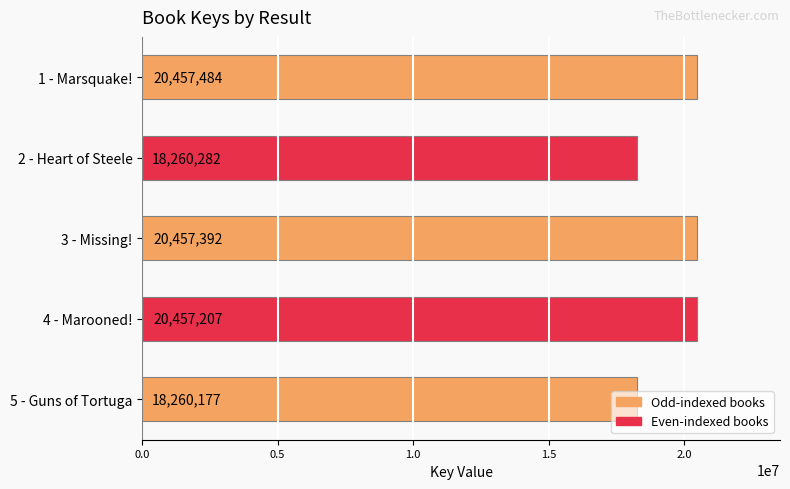

Where is the data nearest to the value 19358830?

4 - Marooned!